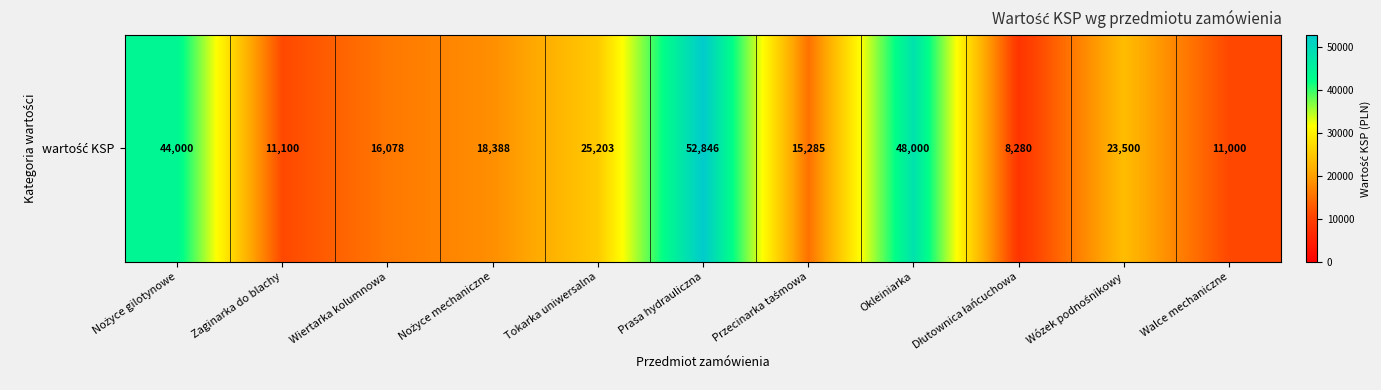

What is the minimum value shown in the chart?

8279.7